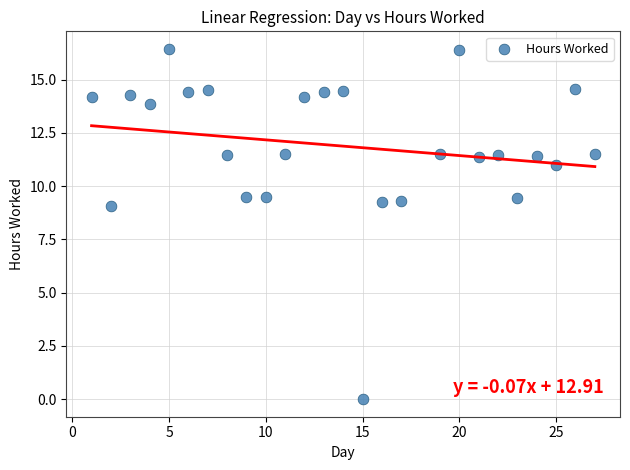

What Y value in the scatter plot is closest to 8?

9.1